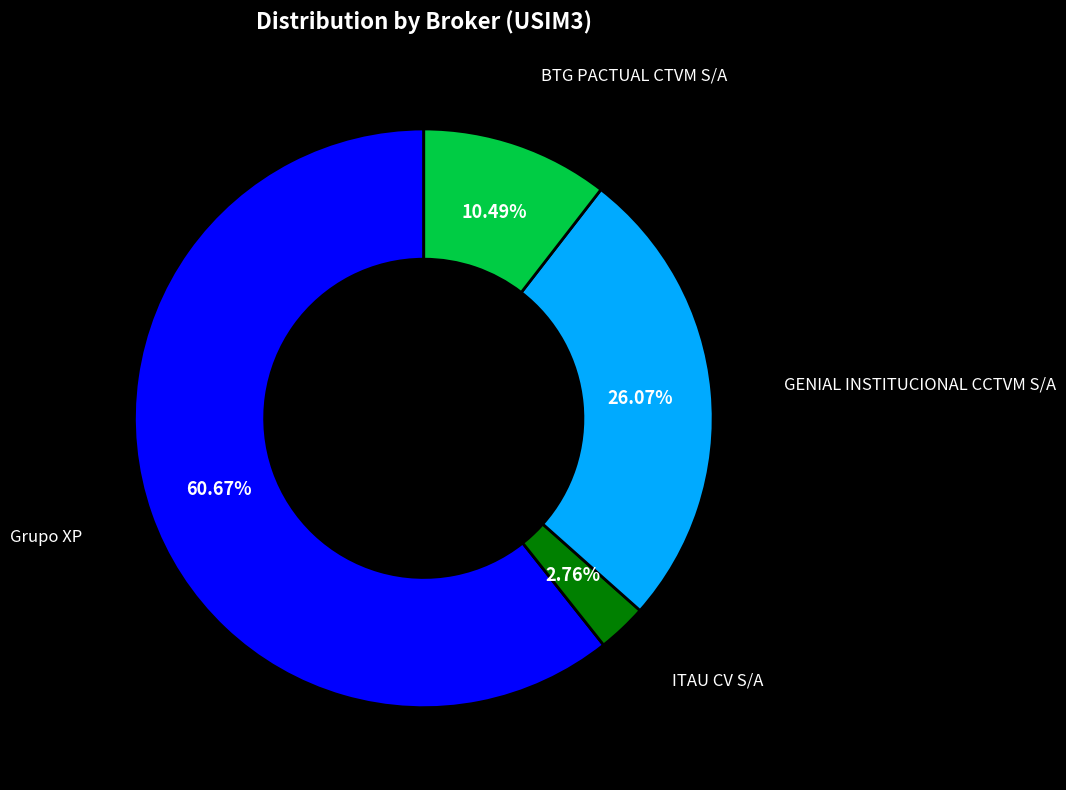

Count the number of slices in the pie.

4